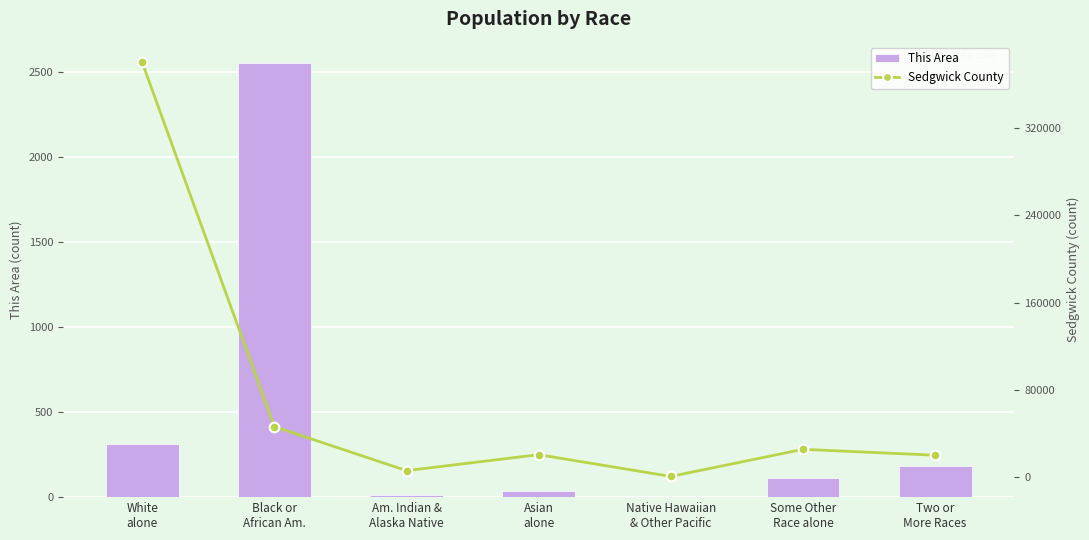

Reading left to right, what are all the values shown in this chart?

This Area: 310	2548	12	36	0	110	184
Sedgwick County: 380482	46167	5739	20385	412	25302	19878